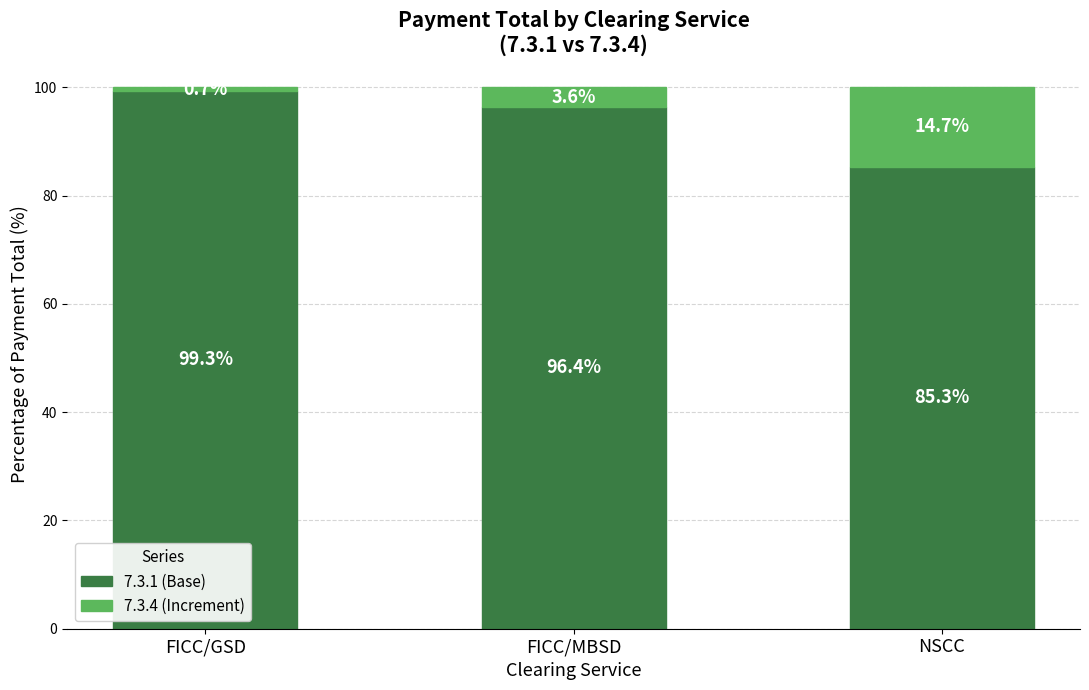

What is the sum of all 7.3.1 (Base) values?

281.0